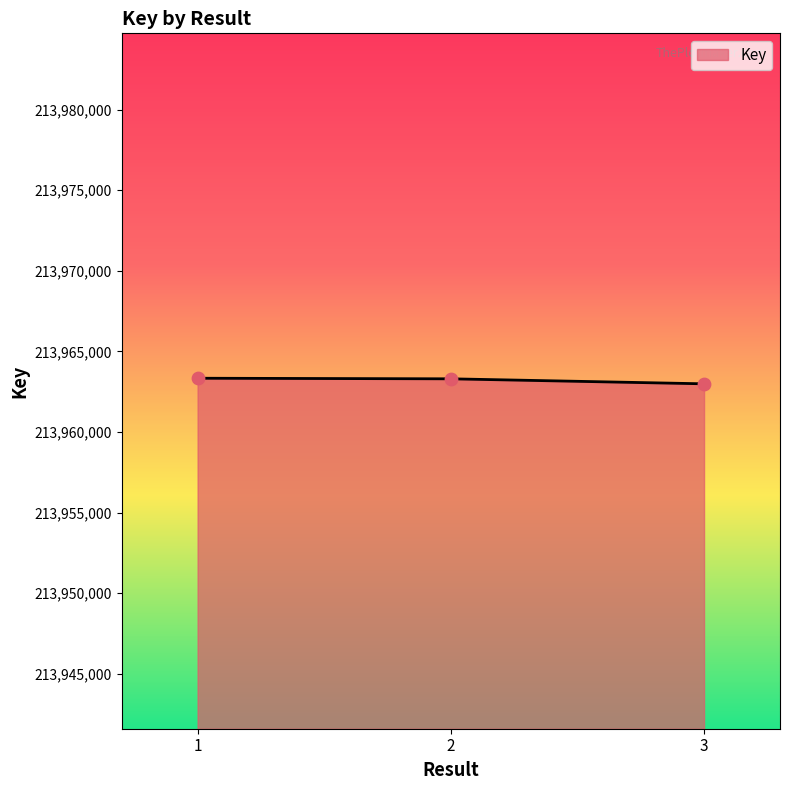

What is the ratio of the value at 2 to the value at 1?

1.0